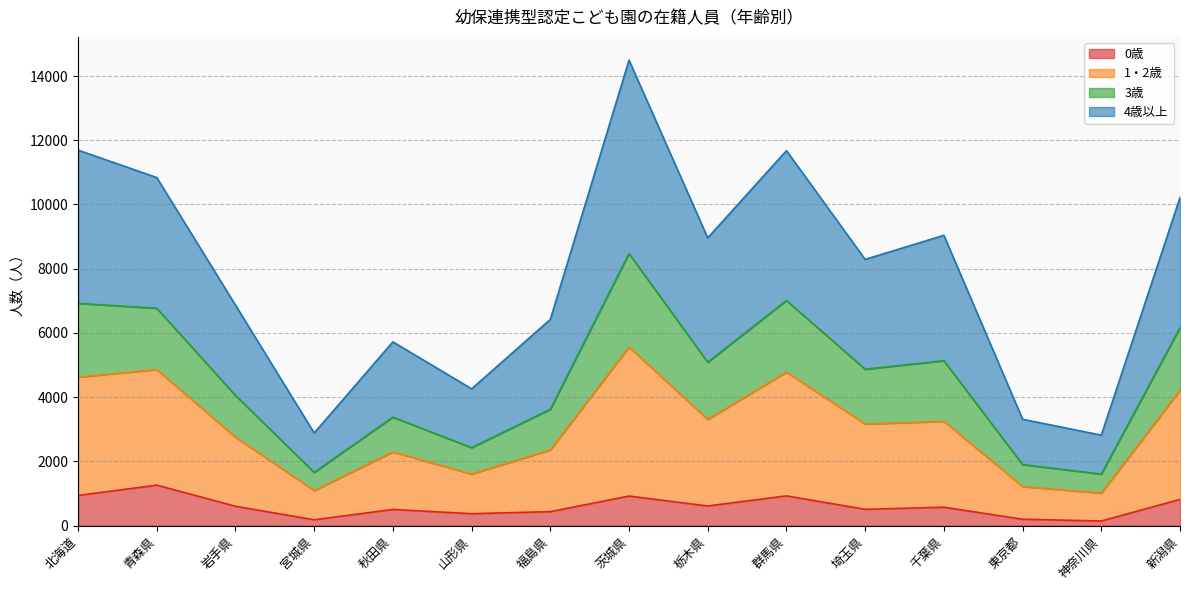

What are all the series names shown in the legend?

0歳, 1・2歳, 3歳, 4歳以上